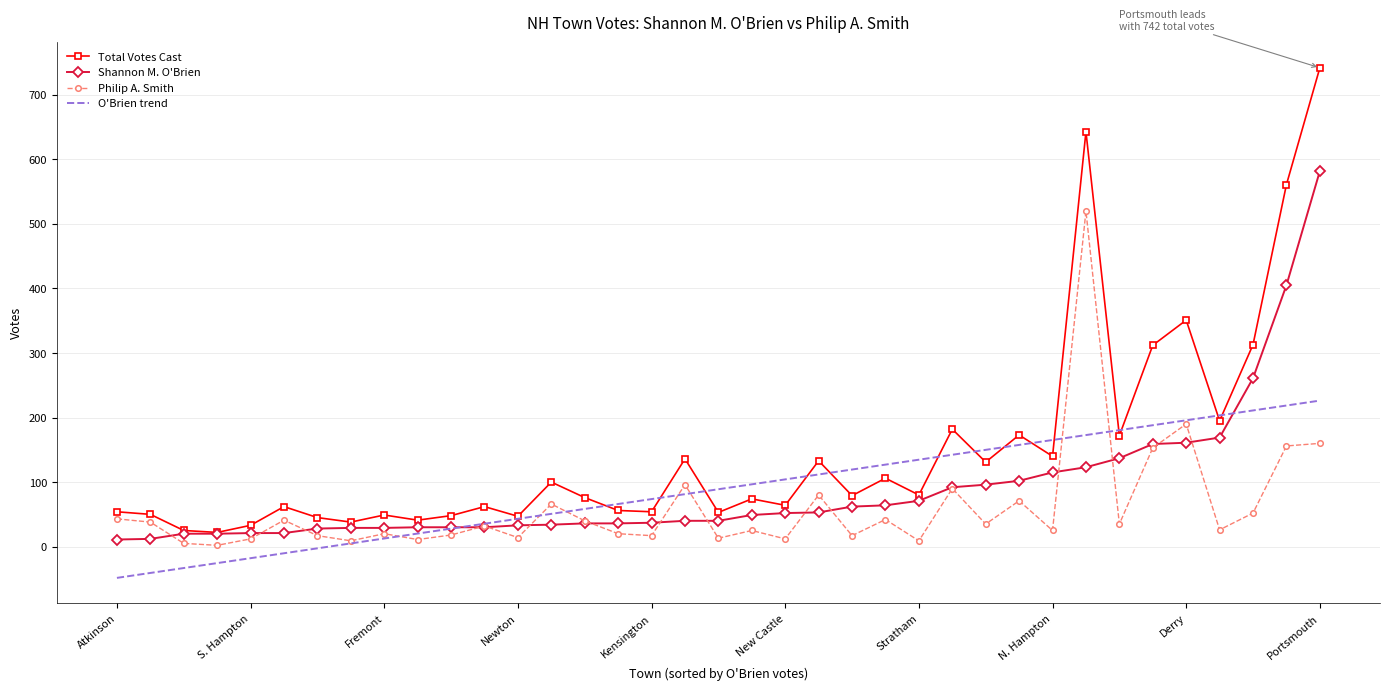

Which series has the widest spread of values?

Total Votes Cast